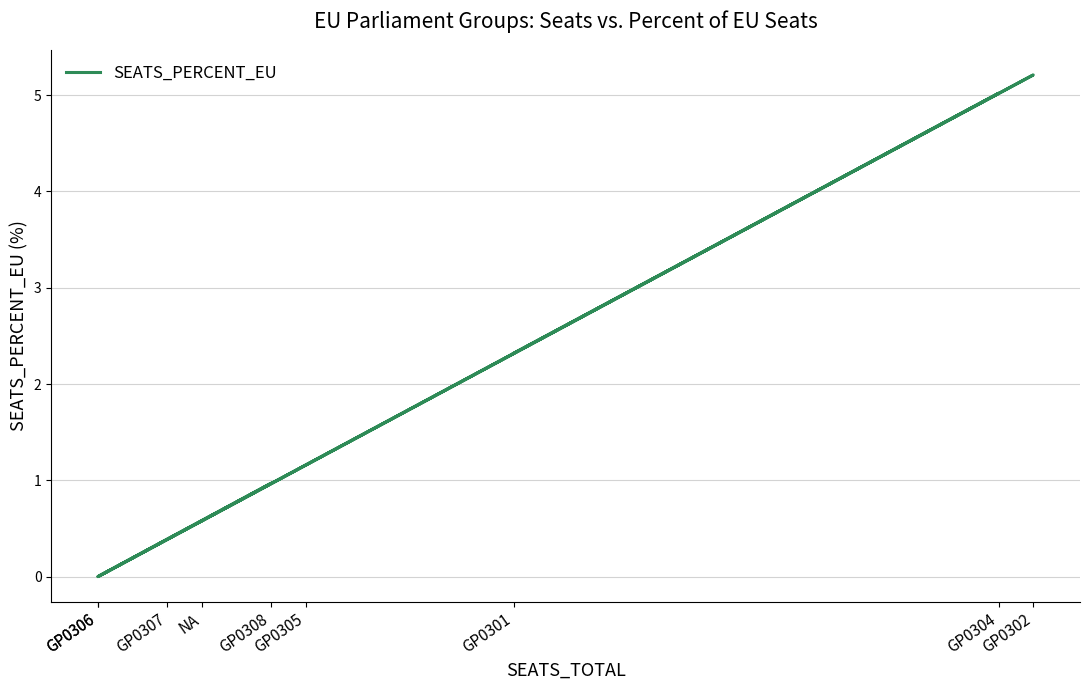

At which category does the chart reach its peak across all series?

GP0302